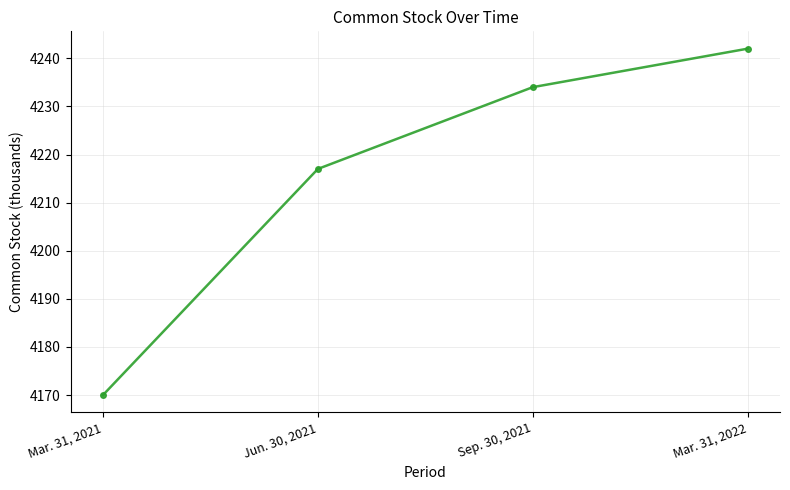

How many values are below 4234?

2